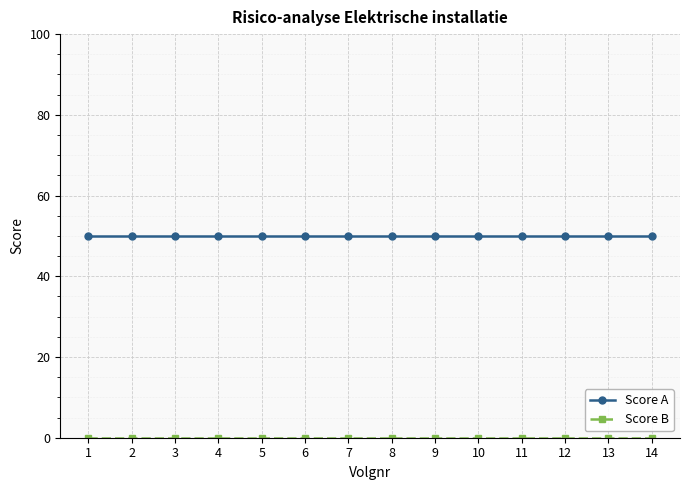

What is the spread (max minus min) of values at 4?

50